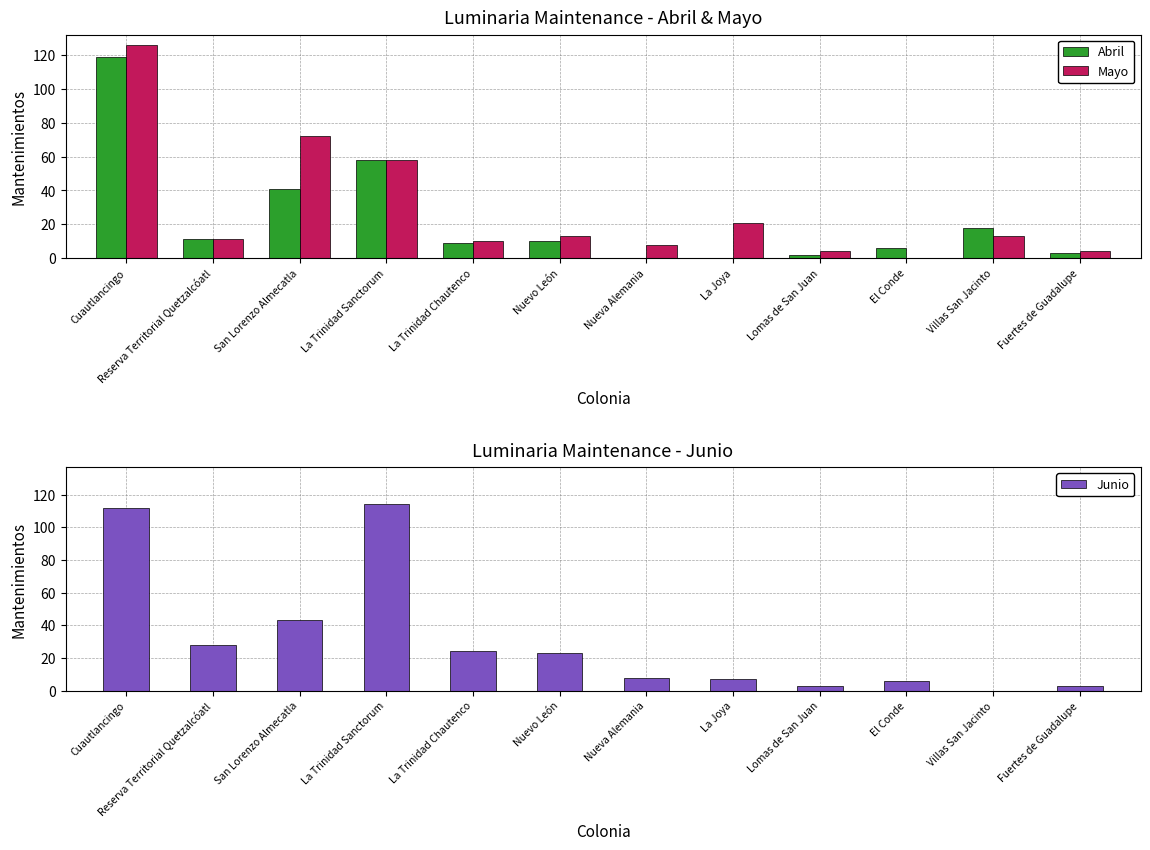

What is the spread (max minus min) of values at San Lorenzo Almecatla?

31